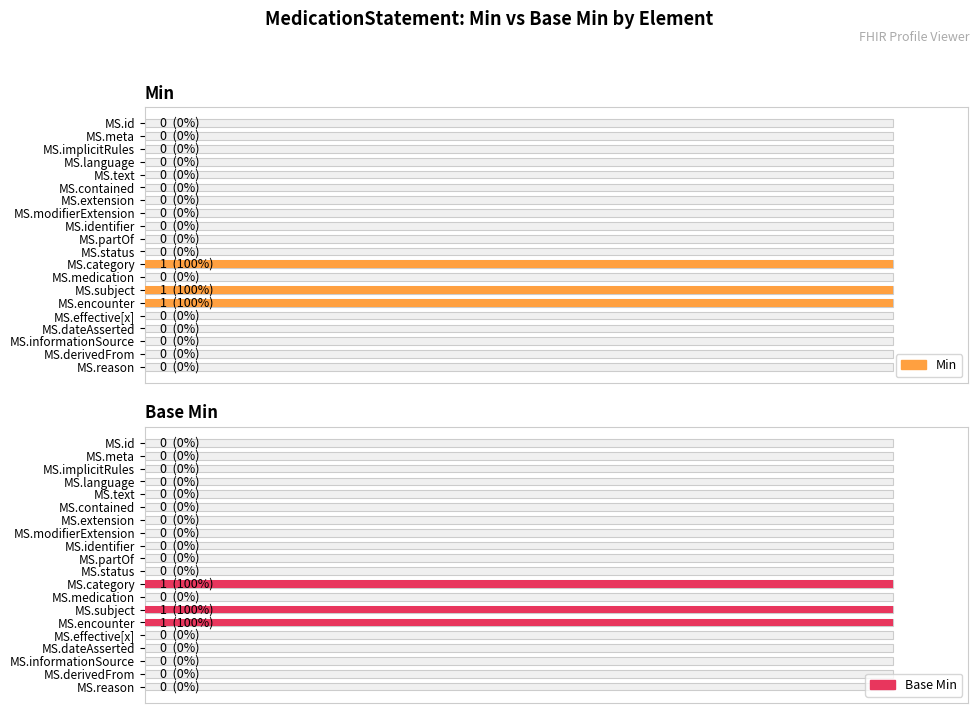

Is it true that Base Min equals 0 at MS.subject?

False